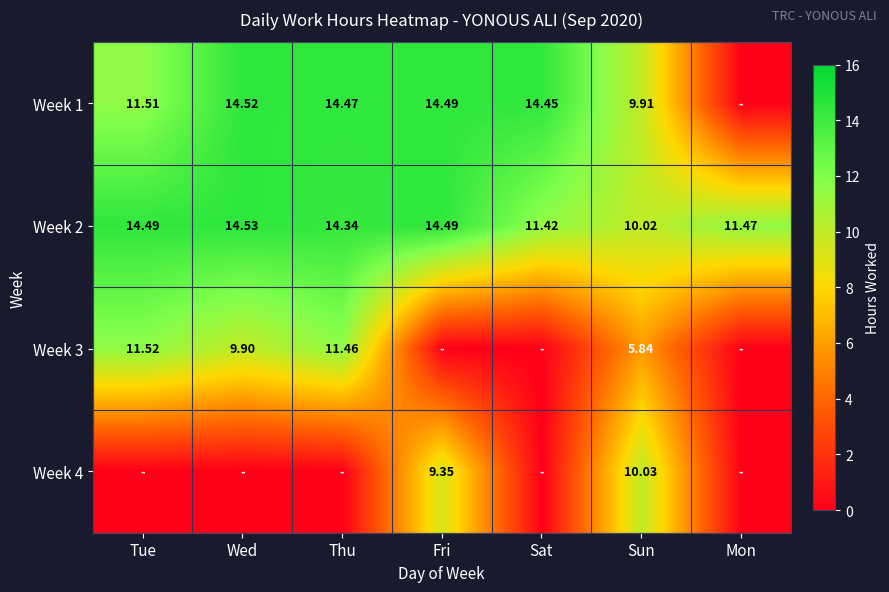

At how many categories does at least one series exceed 13?

5